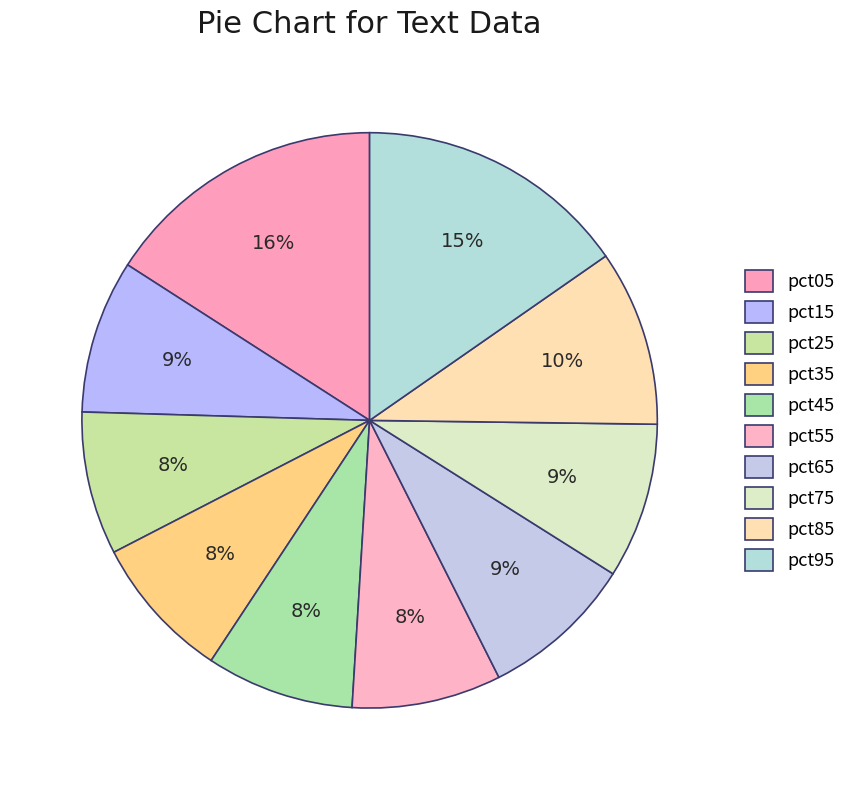

Rank the categories by value from highest to lowest.

pct05, pct95, pct85, pct75, pct65, pct15, pct55, pct45, pct35, pct25